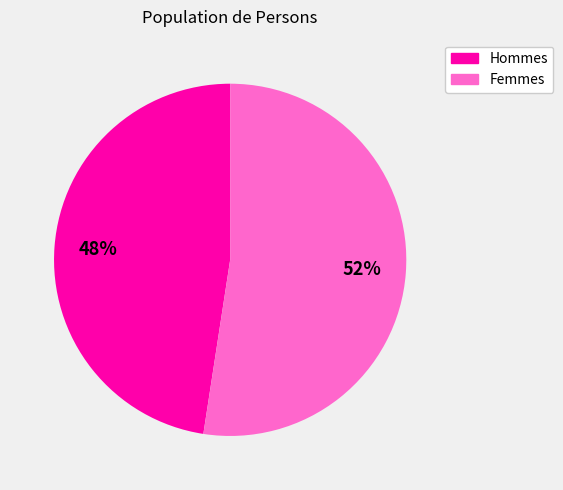

Is there any slice that represents more than half of the pie?

Yes